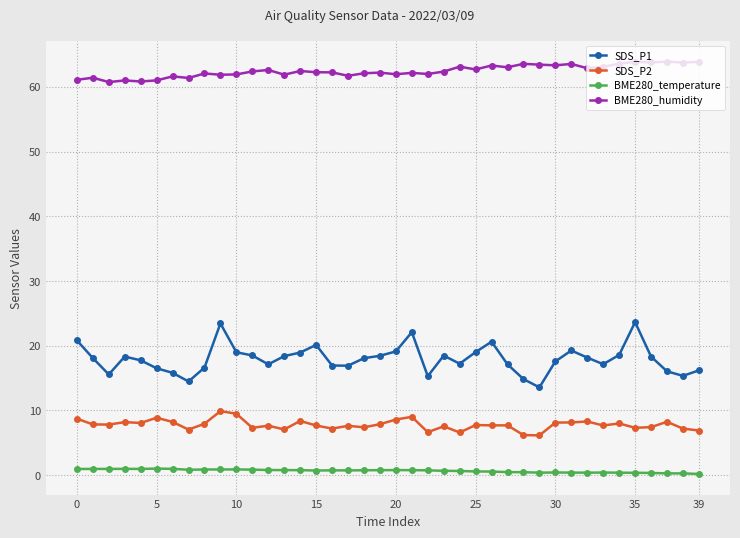

What is the difference between the maximum and minimum values in the SDS_P1 series?

10.1